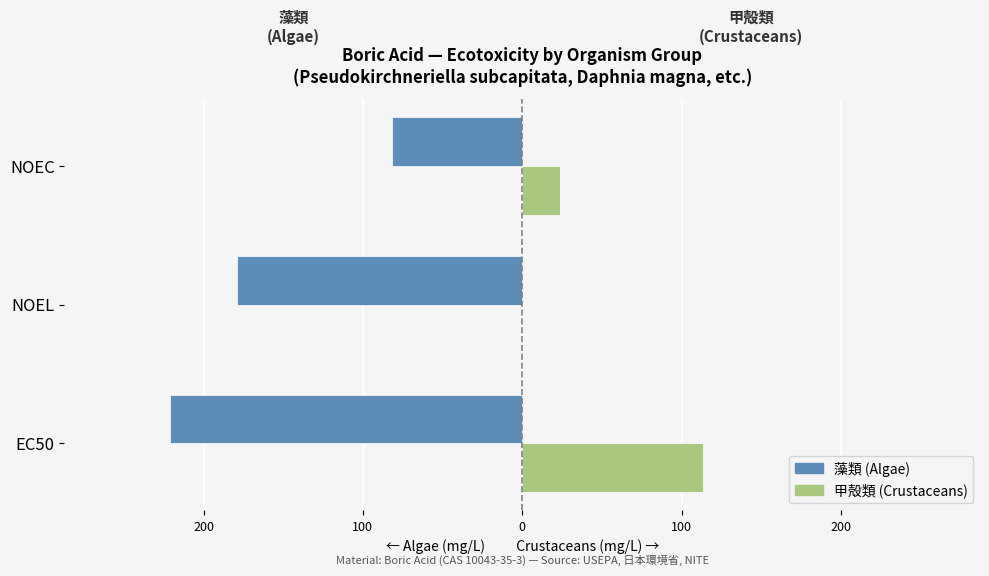

Reading left to right, list all the values displayed in this chart.

藻類 (Algae): -221.0	-178.8	-82.0
甲殻類 (Crustaceans): 113.3	0.0	24.0